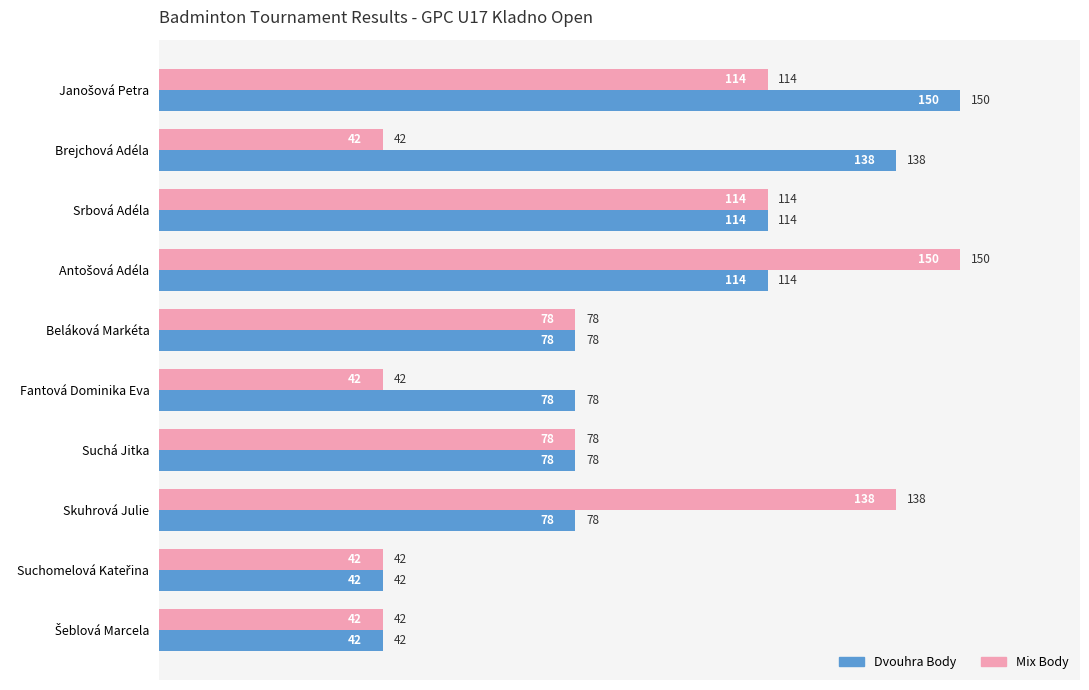

Which series has the largest total across all categories?

Dvouhra Body